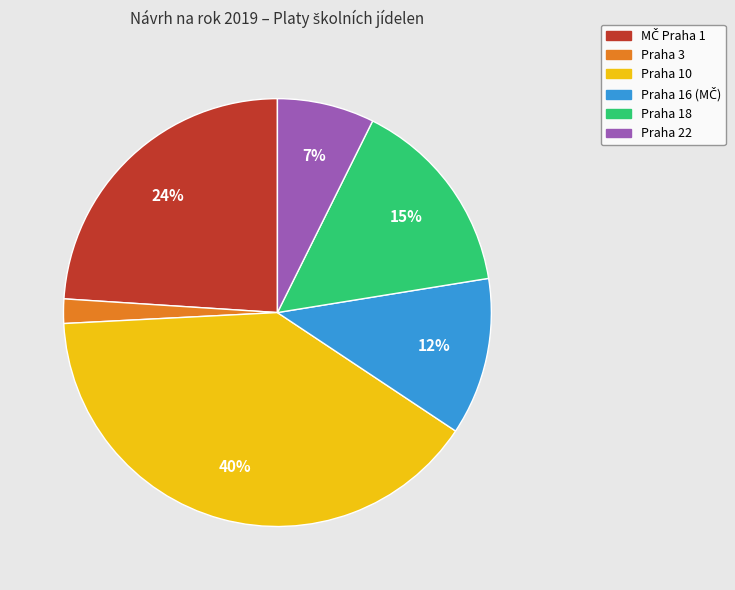

Which slice is the smallest?

Praha 3